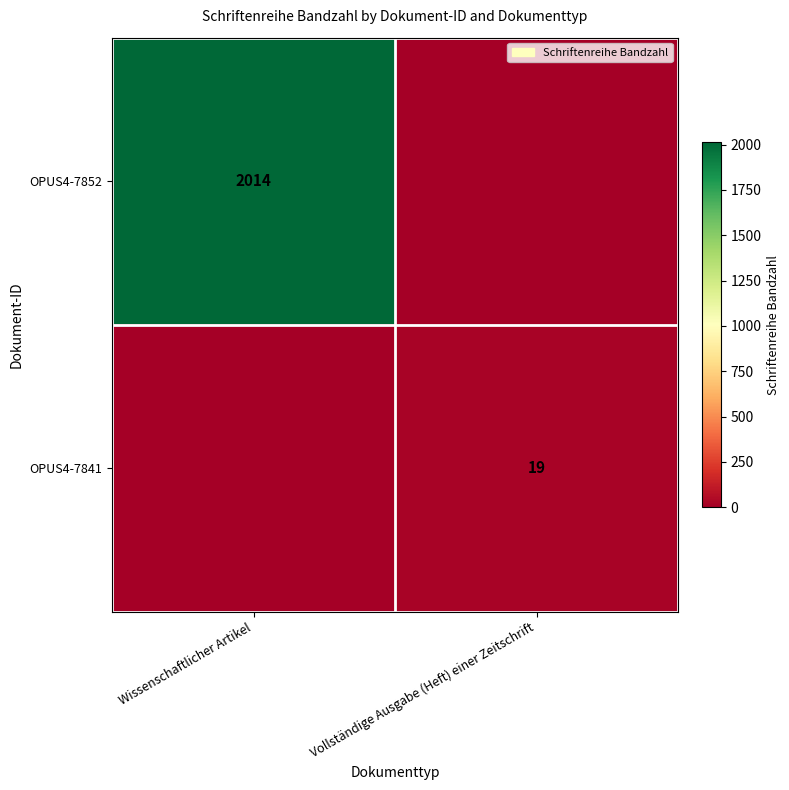

True or false: OPUS4-7841 has a value of 5 at Vollständige Ausgabe (Heft) einer Zeitschrift.

False